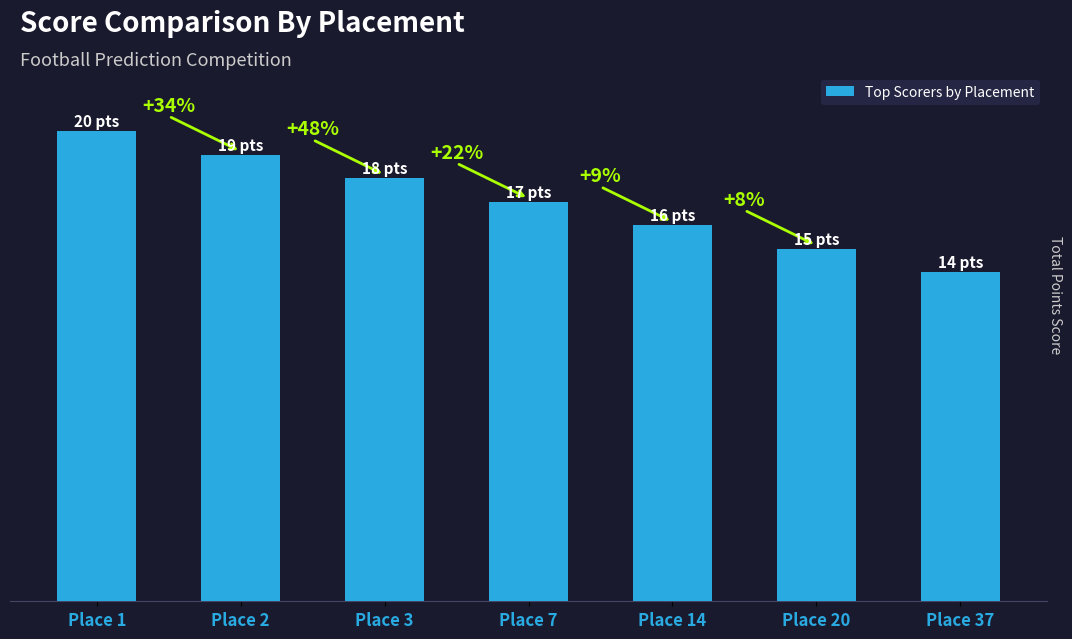

Does the chart contain any negative values?

No